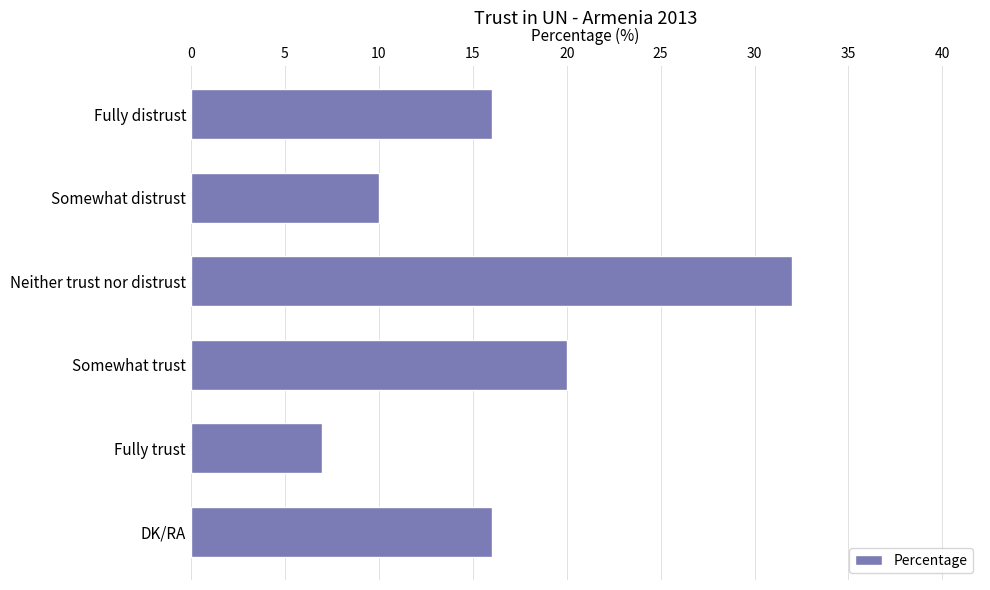

At which category does the chart reach its minimum across all series?

Fully trust